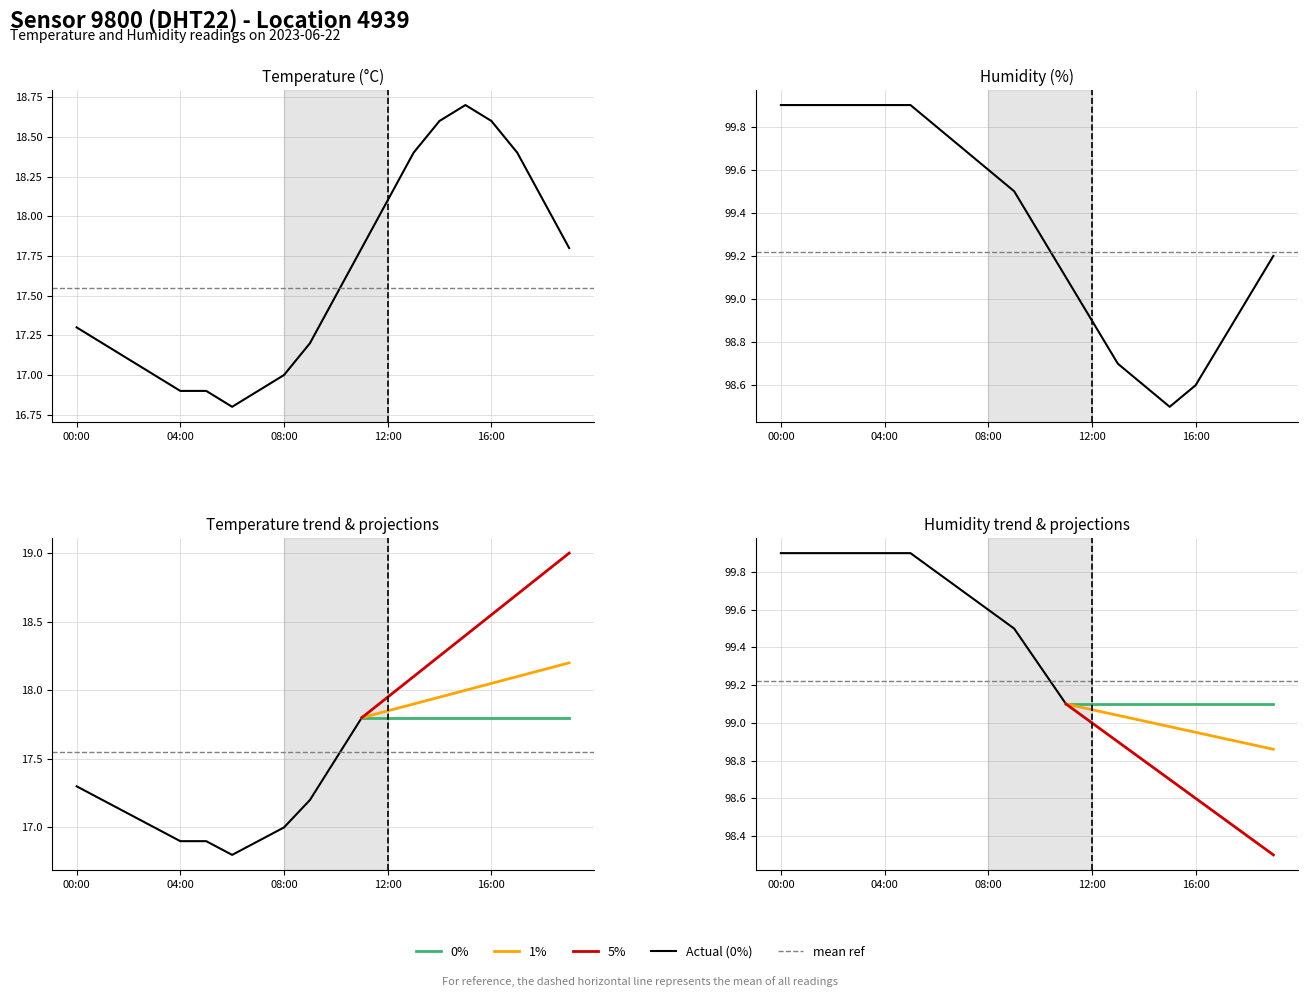

What is the maximum value for humidity?

99.9